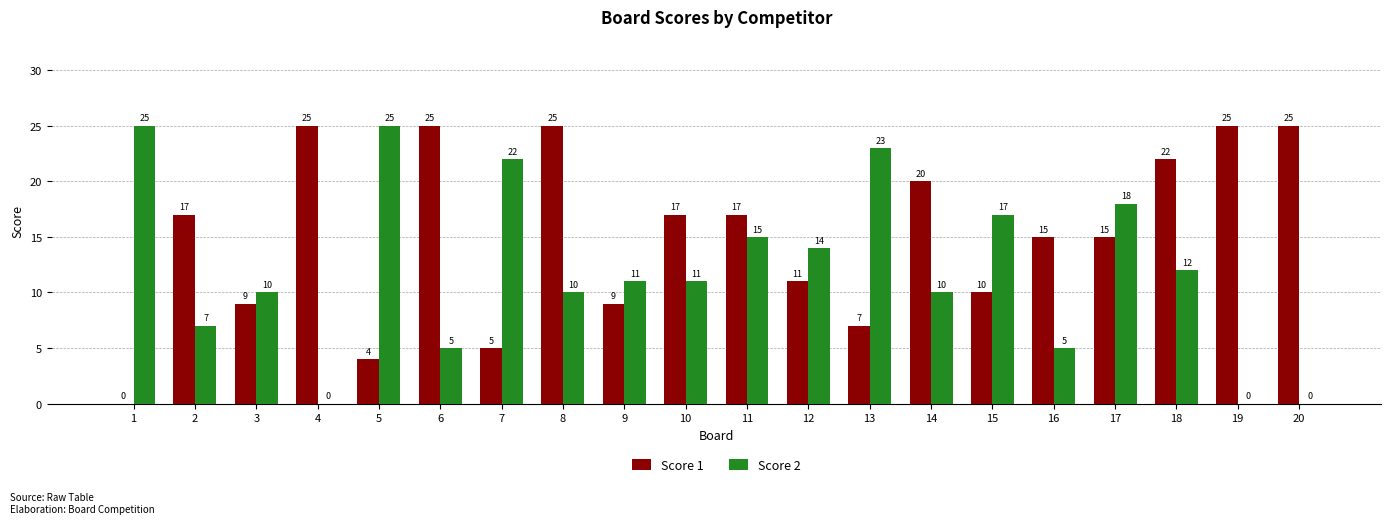

What is the sum of the Score 2 values at 6 and 12?

19